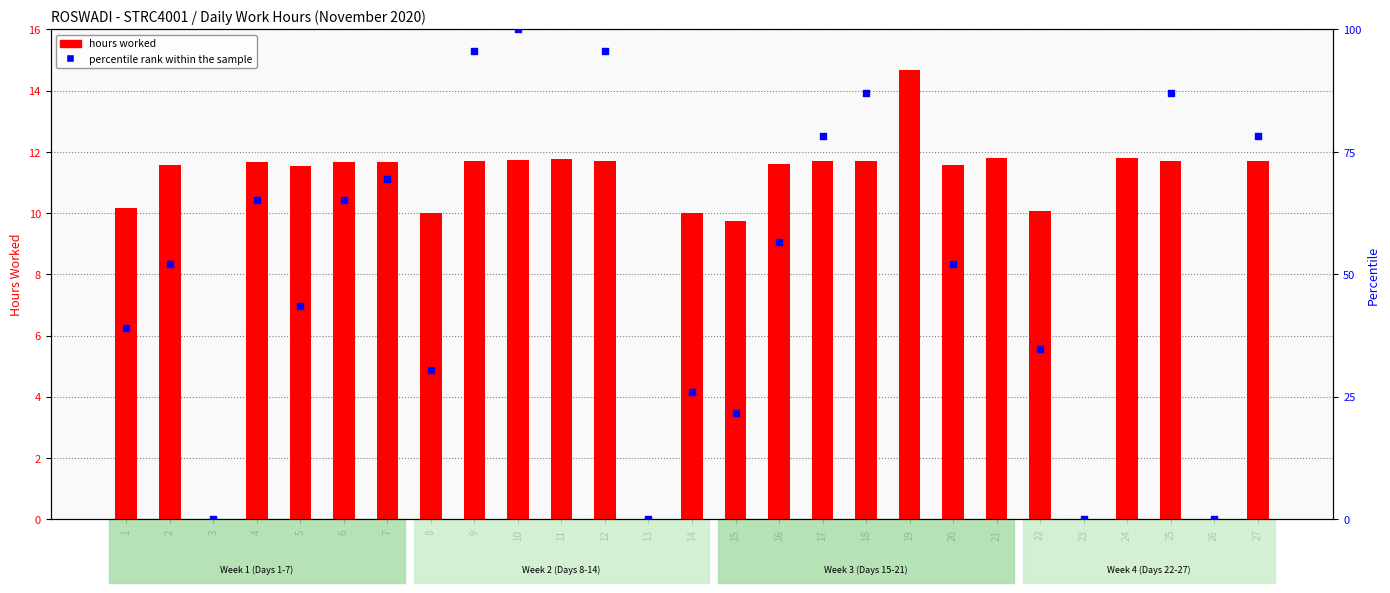

Which series has the largest Y range (max minus min)?

percentile rank within the sample